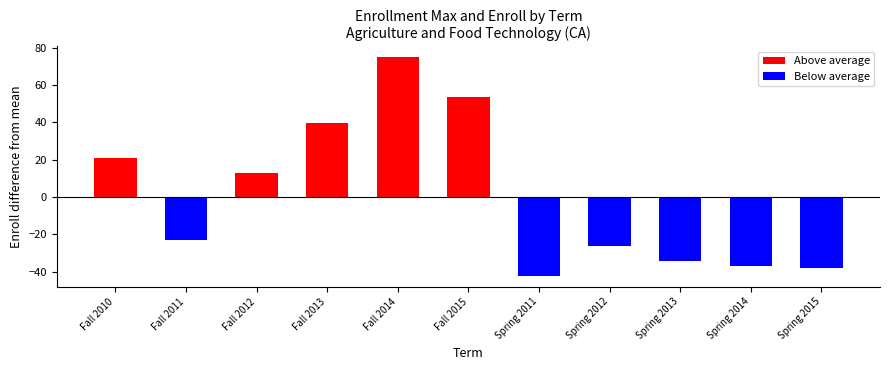

What is the label of the 7th bar from the right?

Fall 2014